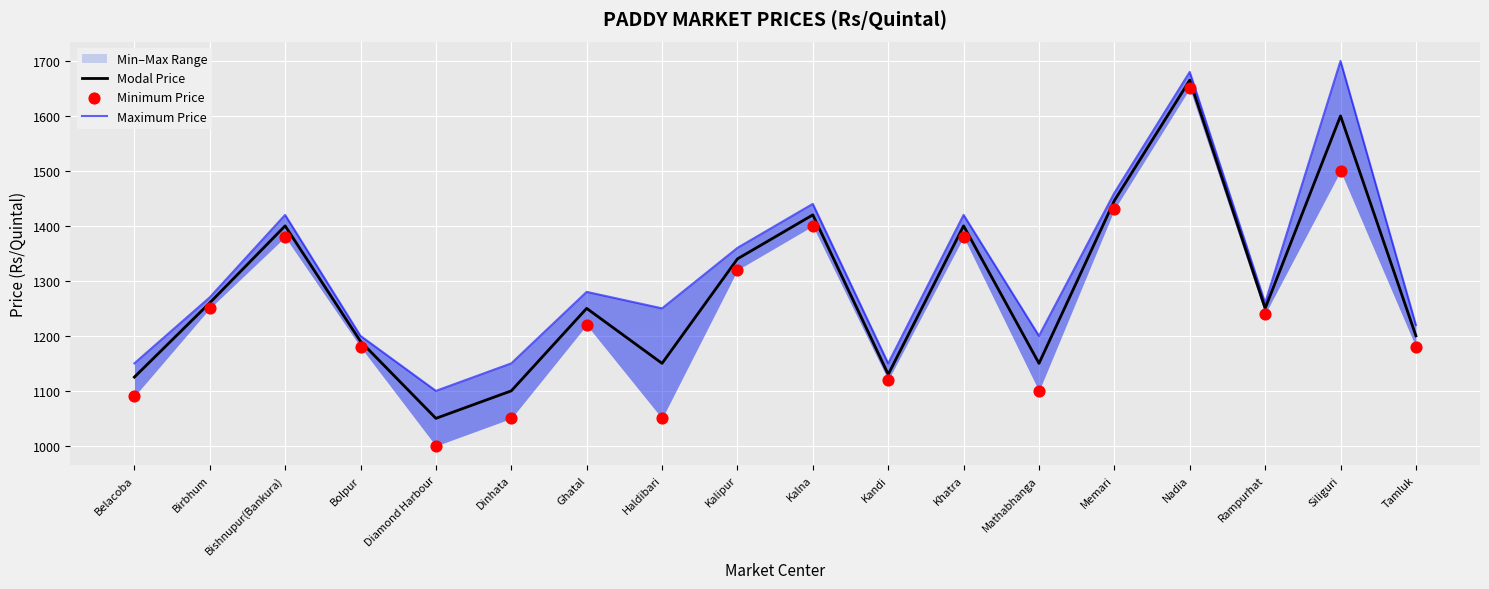

Which series has the largest total across all categories?

Maximum Price